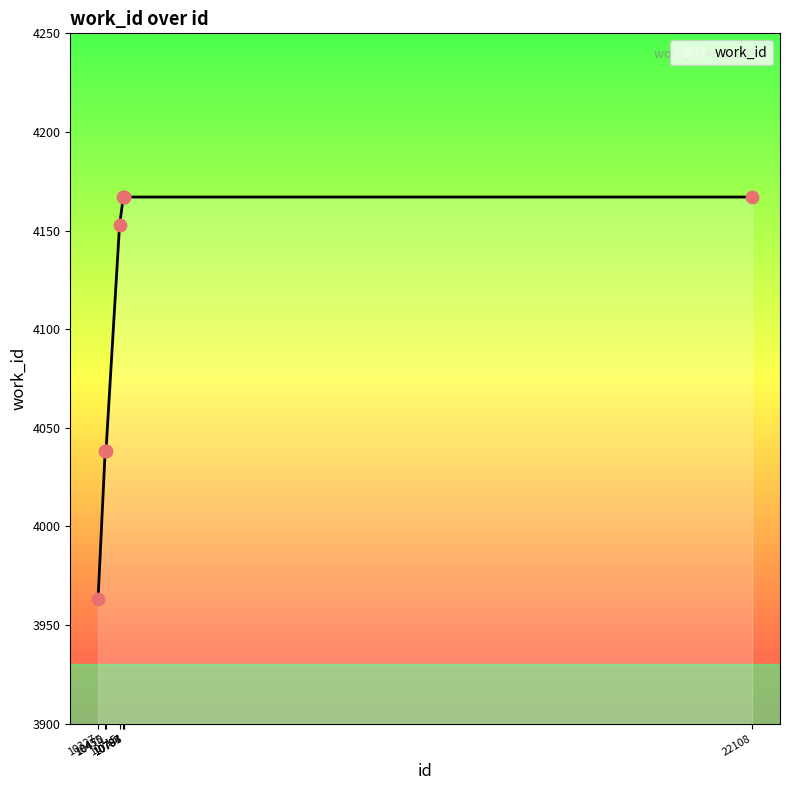

Which has a higher value, 10783 or 10715?

10783